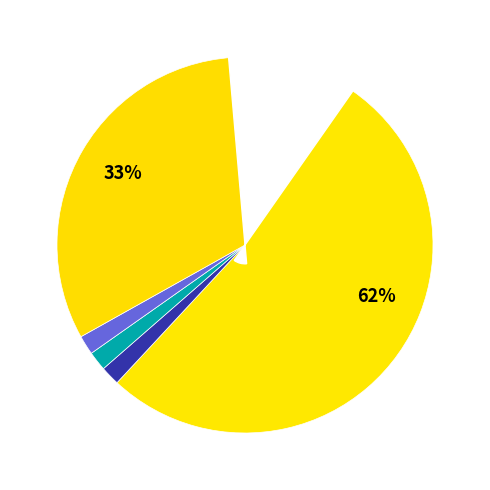

What is the change in value from Difco Marine Broth 2216 to Malt extract?

-36.4